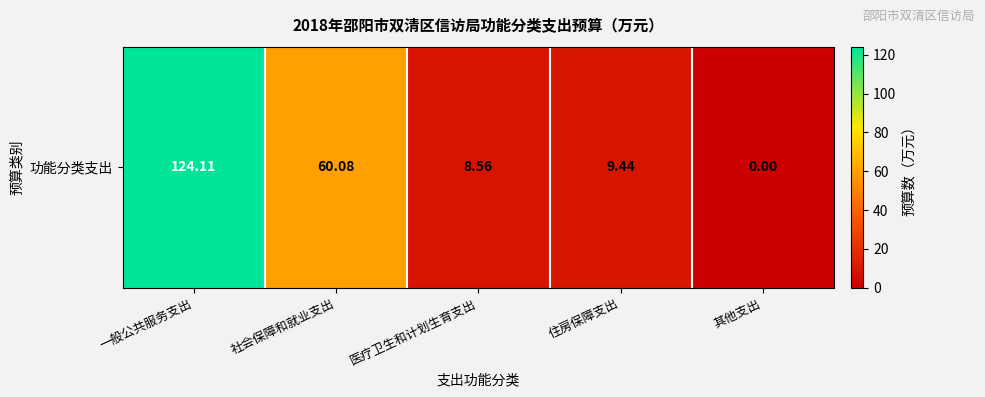

Reading left to right, transcribe all the data shown in this chart.

一般公共服务支出=124.1	社会保障和就业支出=60.1	医疗卫生和计划生育支出=8.6	住房保障支出=9.4	其他支出=0.0